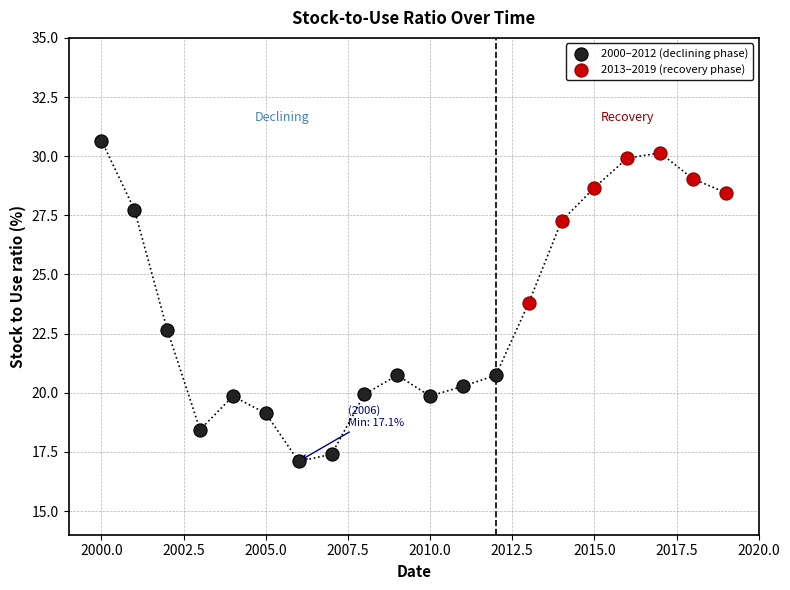

Which series has the widest spread of Y values?

2000–2012 (declining phase)